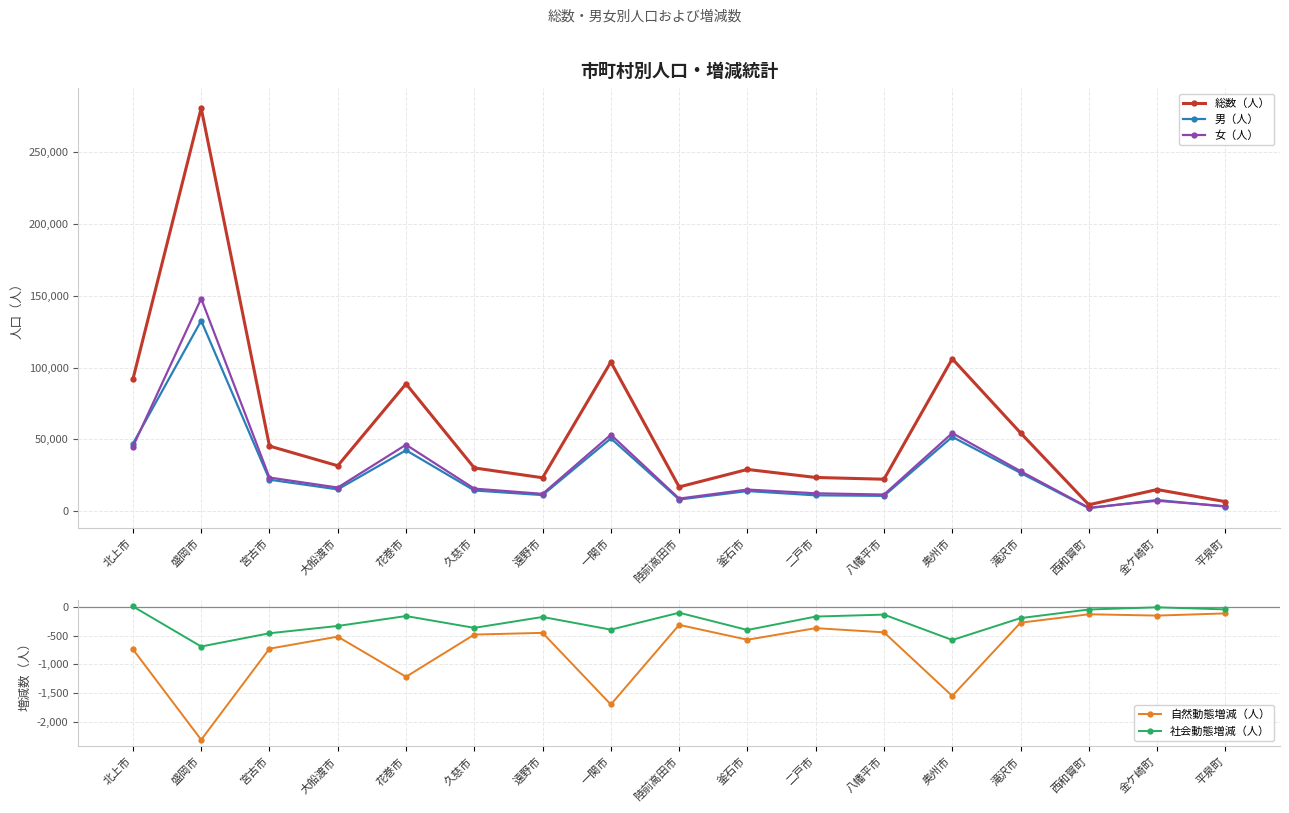

How many values in the 男（人） series exceed 14427?

8